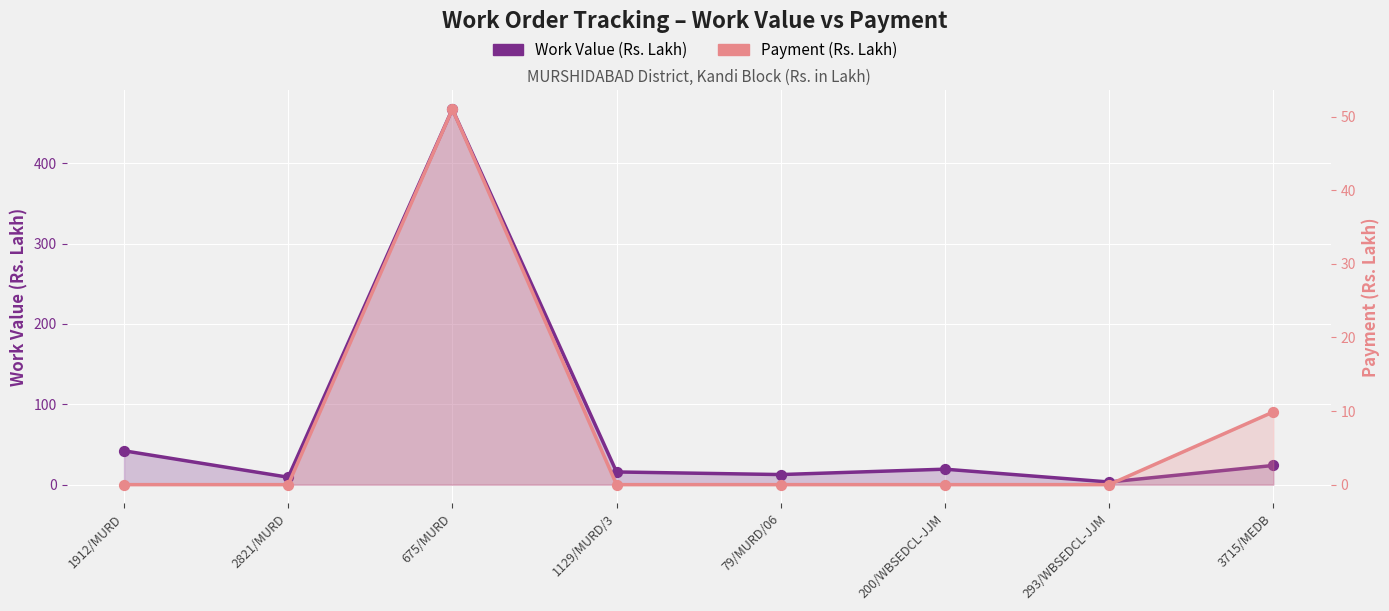

Which series contains the highest Y value?

Work Value (Rs. Lakh)